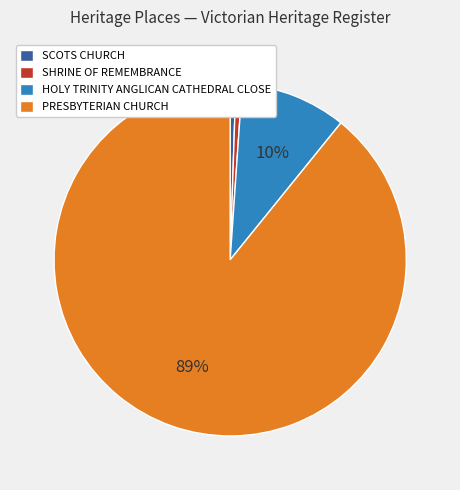

The SHRINE OF REMEMBRANCE slice represents 1% of the pie. True or false?

True